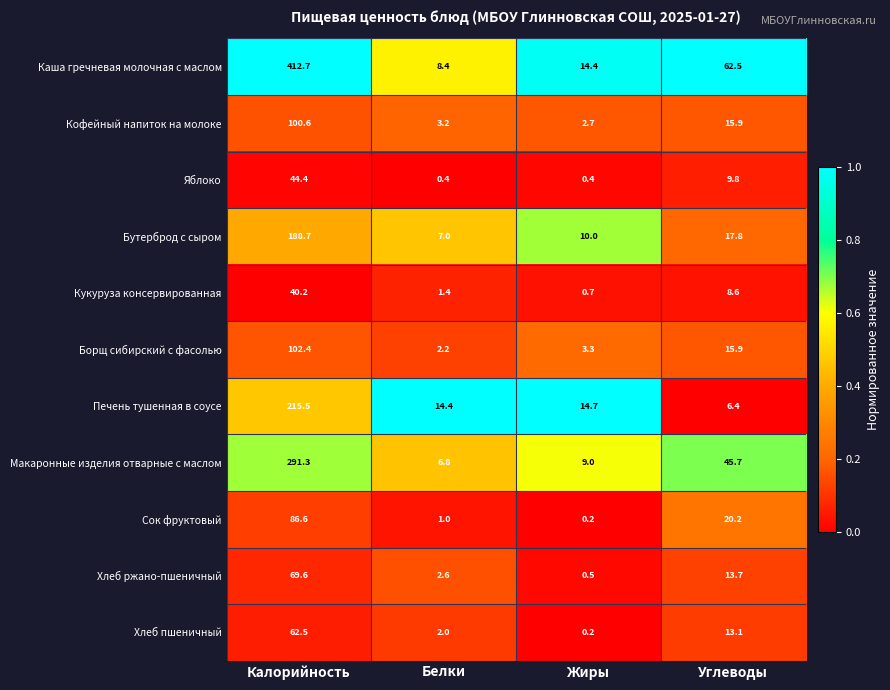

True or false: Борщ сибирский с фасолью has a value of 15.9 at Углеводы.

True